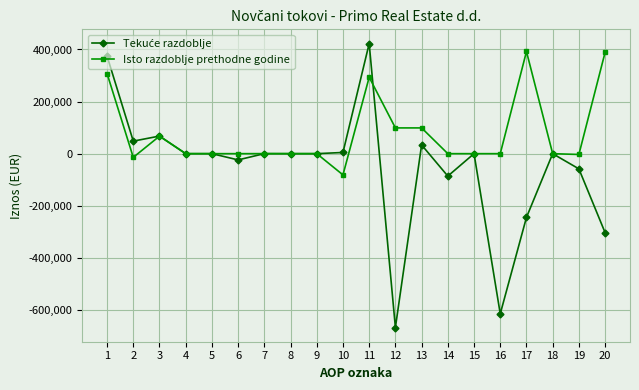

Which series has the largest total across all categories?

Isto razdoblje prethodne godine